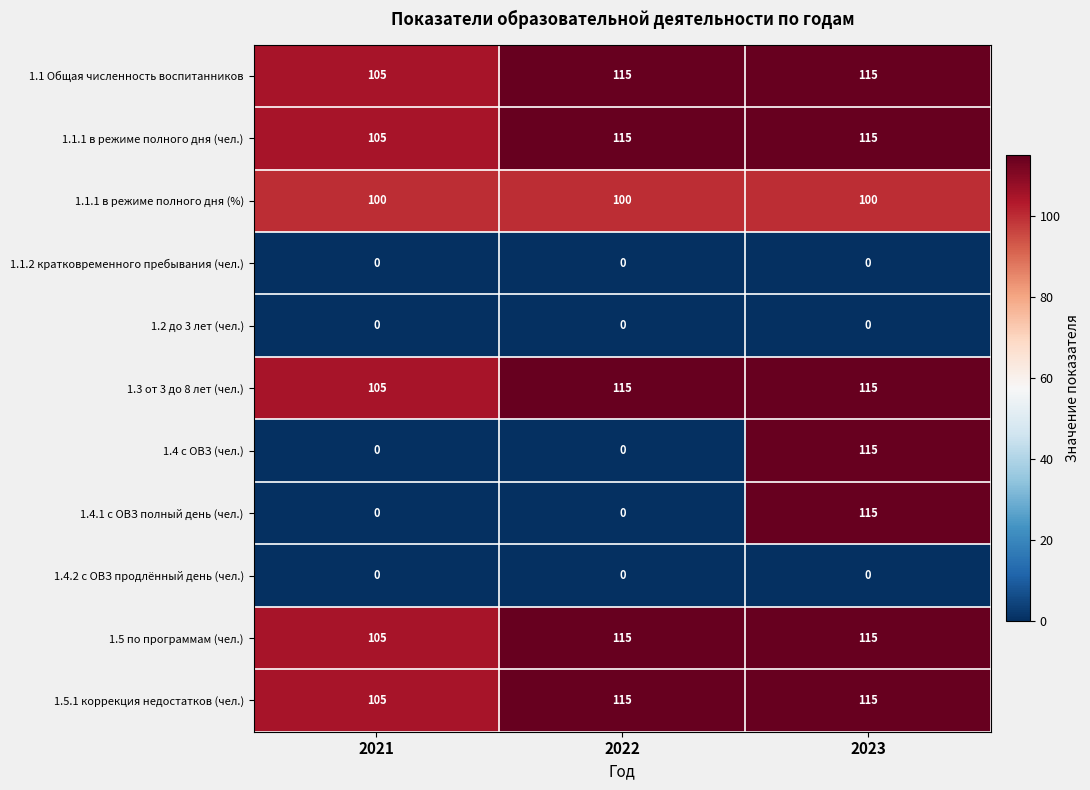

How many series are shown in this chart?

11